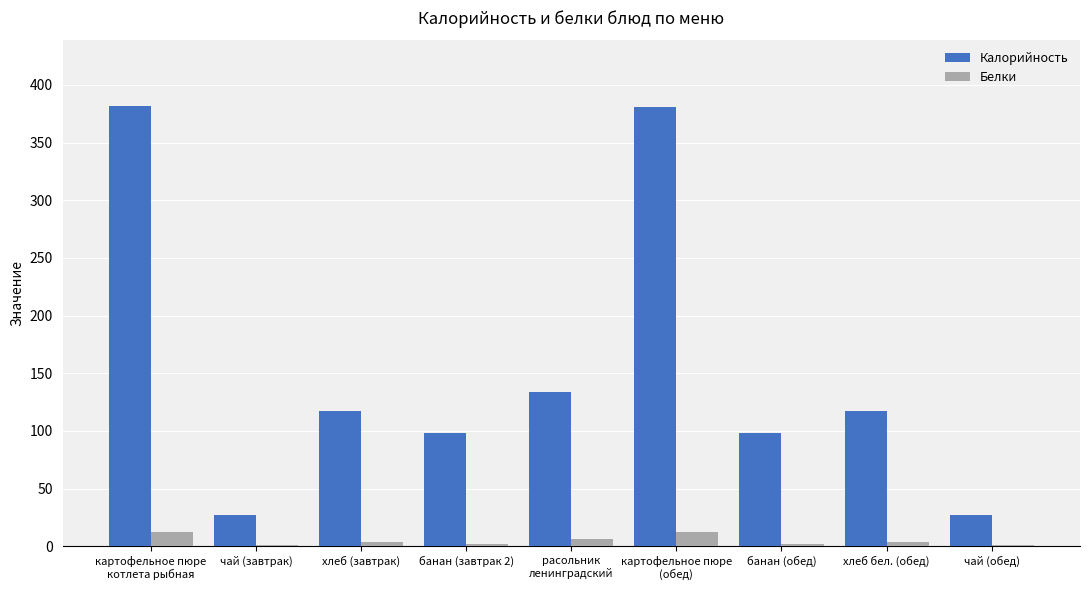

True or false: Калорийность has a value of 171.3 at хлеб бел. (обед).

False